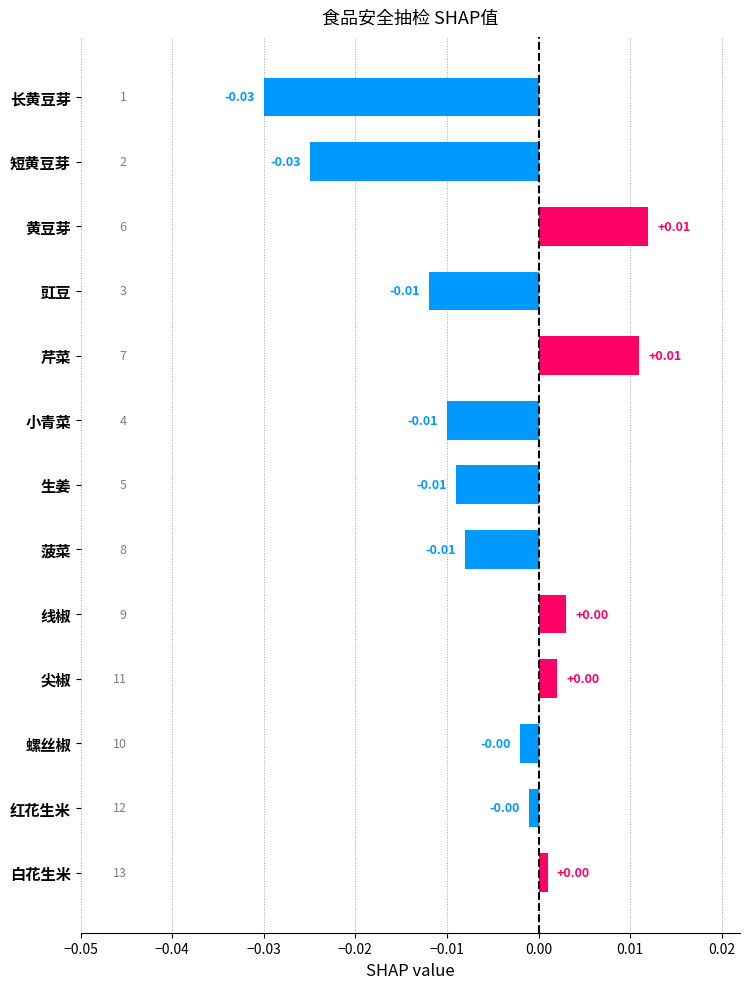

How many bars are there in total?

13